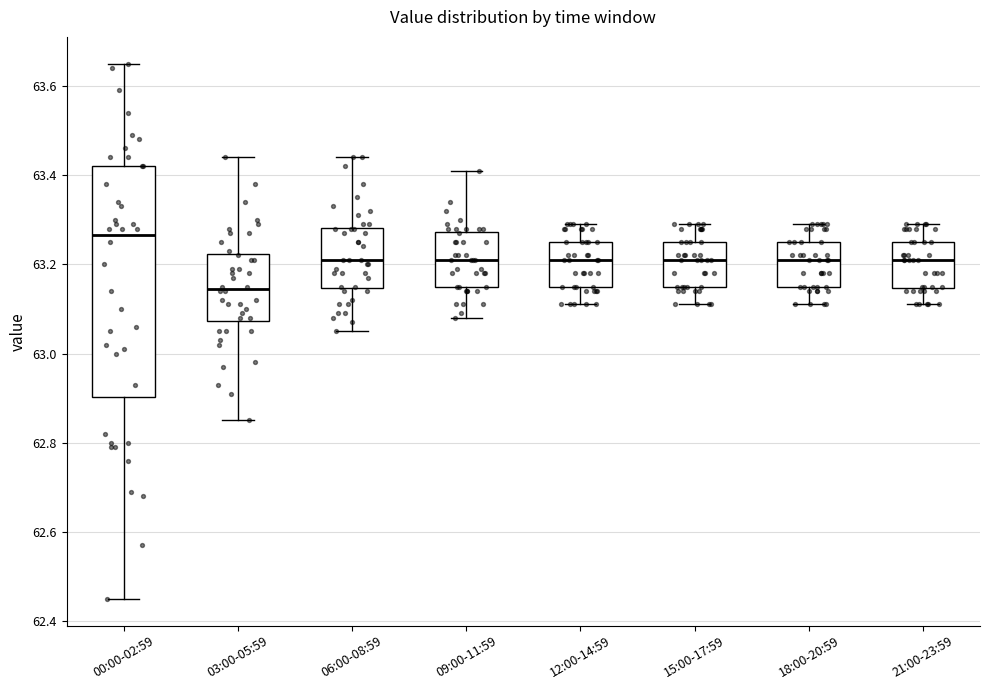

Reading left to right, read every box against the y-axis: the position of its median line, the range the box covers, and the ends of its whiskers. The values are not printed on the chart, so give them approximately, as read against the axis.

00:00-02:59: median 63.26, box 62.90 to 63.42, whiskers 62.46 to 63.66
03:00-05:59: median 63.14, box 63.08 to 63.22, whiskers 62.86 to 63.44
06:00-08:59: median 63.22, box 63.14 to 63.28, whiskers 63.06 to 63.44
09:00-11:59: median 63.22, box 63.16 to 63.28, whiskers 63.08 to 63.42
12:00-14:59: median 63.22, box 63.16 to 63.26, whiskers 63.12 to 63.30
15:00-17:59: median 63.22, box 63.16 to 63.26, whiskers 63.12 to 63.30
18:00-20:59: median 63.22, box 63.16 to 63.26, whiskers 63.12 to 63.30
21:00-23:59: median 63.22, box 63.14 to 63.26, whiskers 63.12 to 63.30